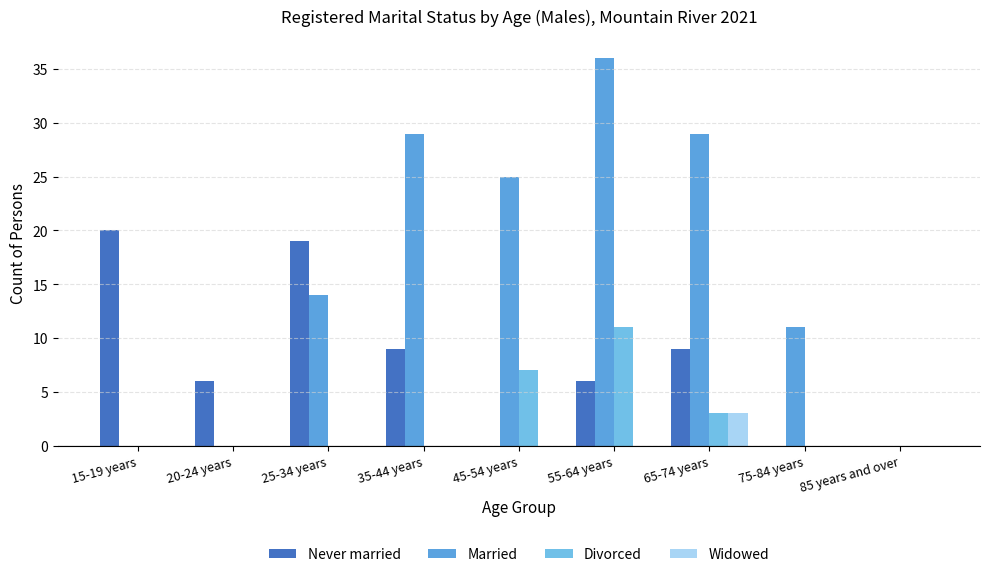

The value of Never married at 25-34 years is 19. True or false?

True